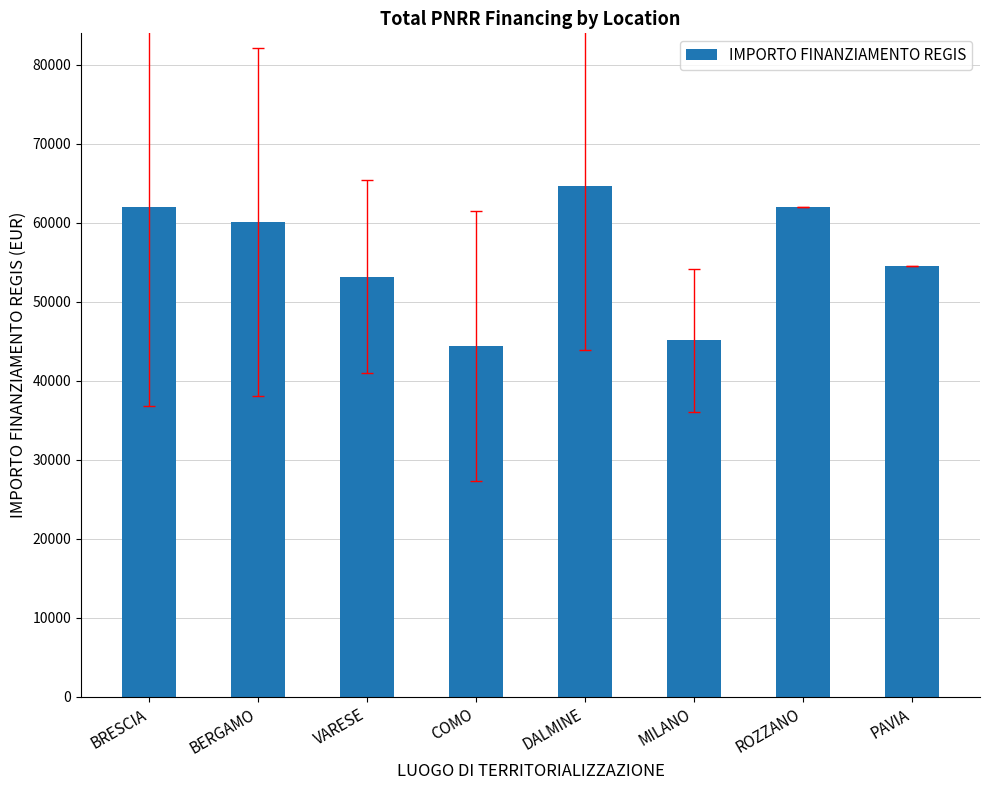

What is the sum of all values?

446141.8